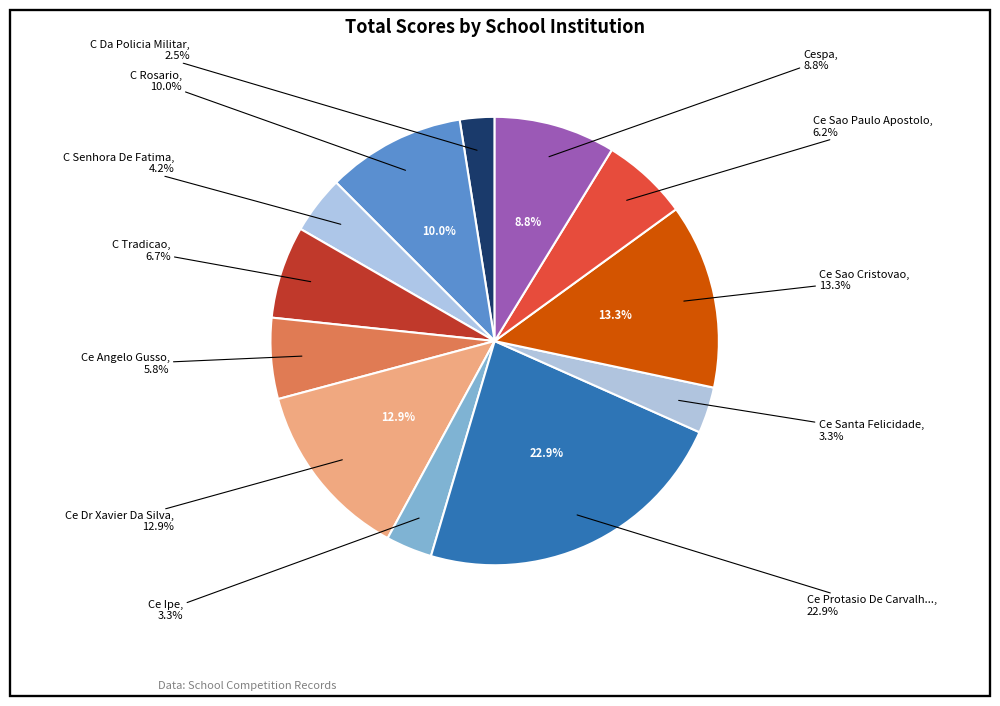

What portion of the pie excludes Cespa?

91.2%